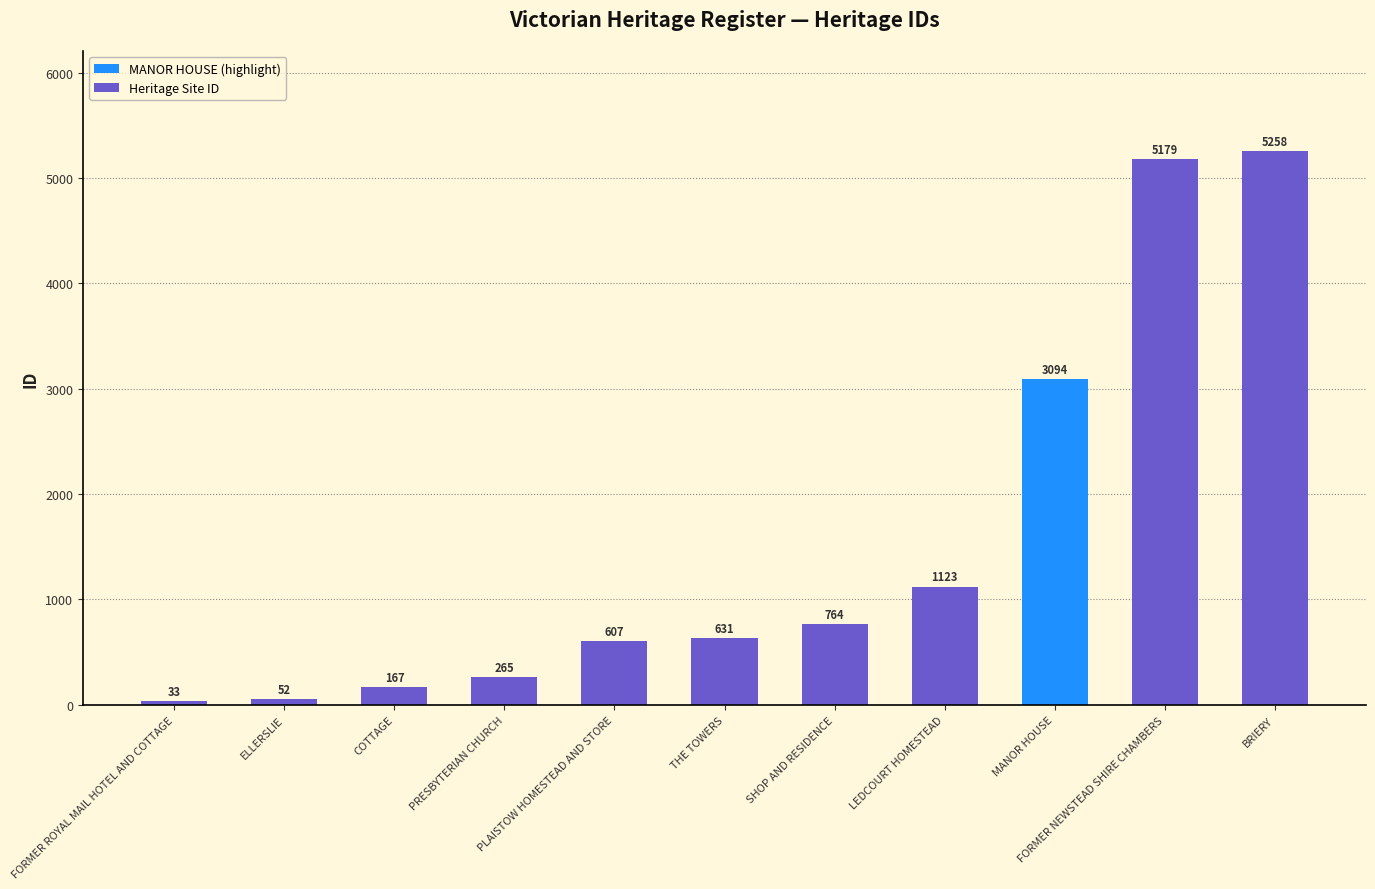

Between PLAISTOW HOMESTEAD AND STORE and FORMER ROYAL MAIL HOTEL AND COTTAGE, which is larger?

PLAISTOW HOMESTEAD AND STORE